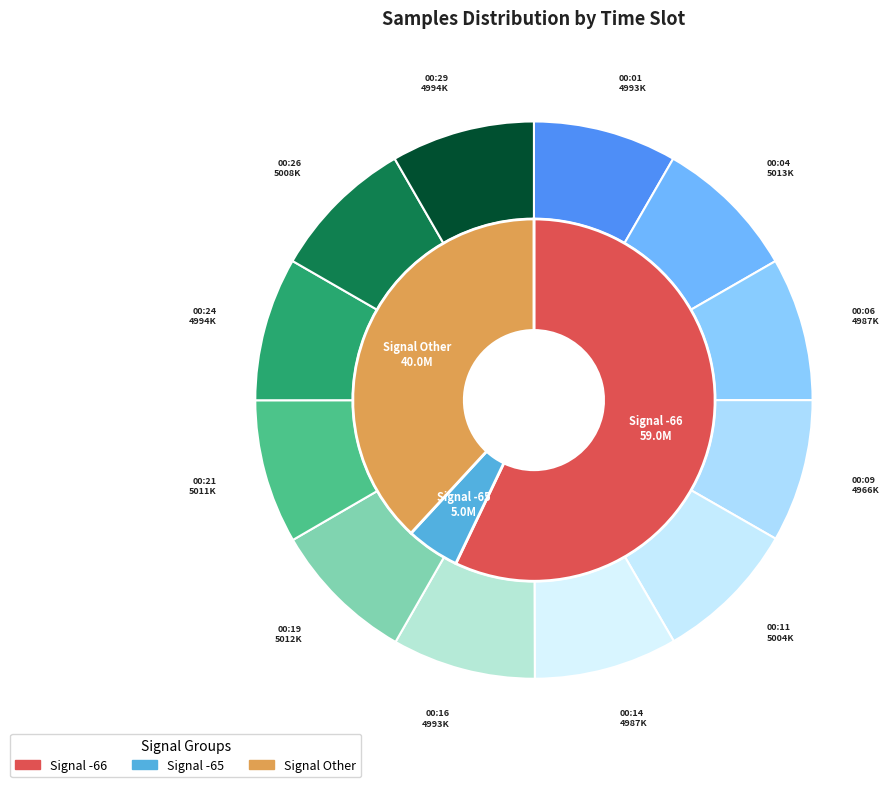

Combined, do 00:06 and 00:11 account for over 50%?

No